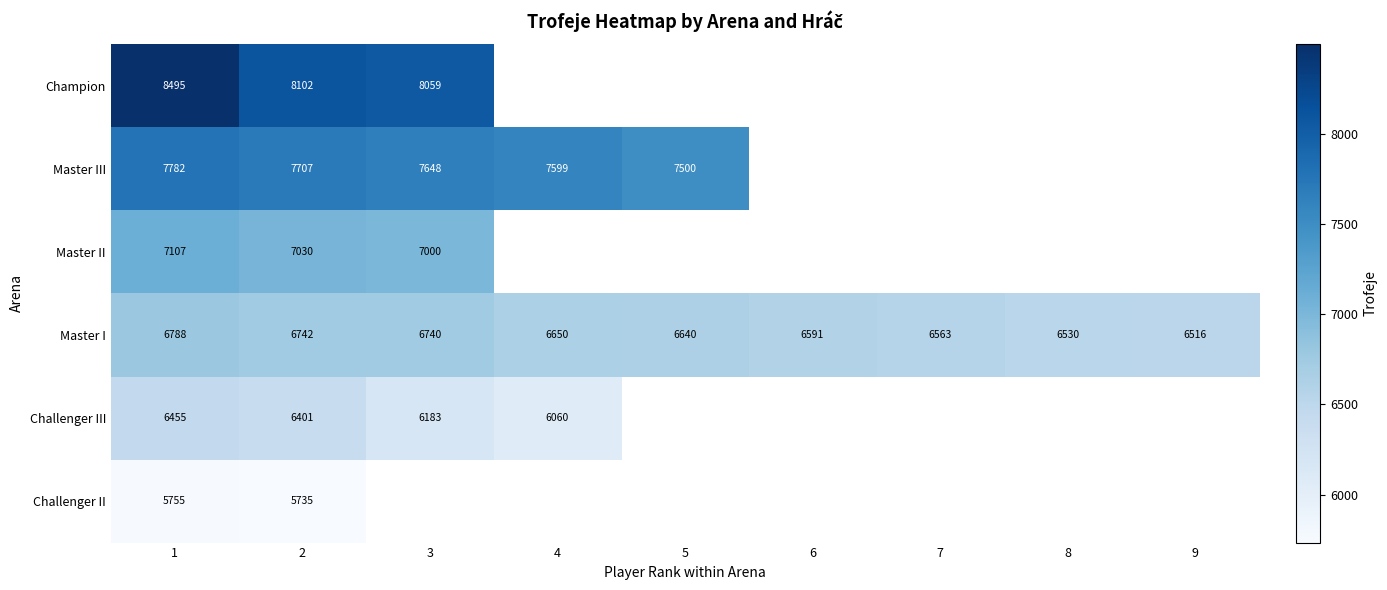

What is the difference between the second highest and second lowest values in the Master I series?

212